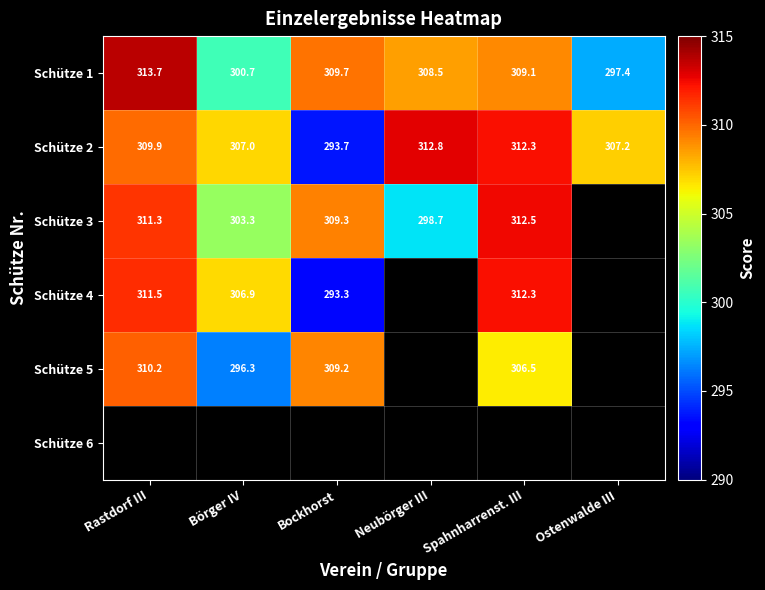

At which label does Schütze 1 first exceed 309?

Rastdorf III